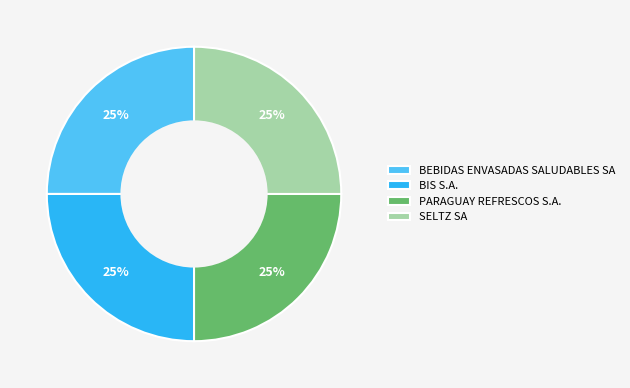

Approximately how many times larger is the value at PARAGUAY REFRESCOS S.A. compared to BEBIDAS ENVASADAS SALUDABLES SA?

1.0